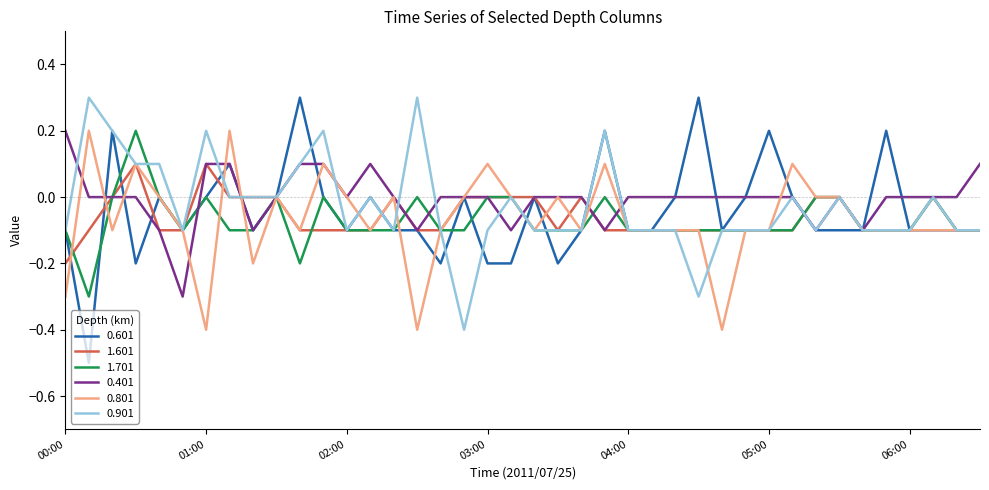

What is the difference between the maximum and minimum values in the 0.601 series?

0.8